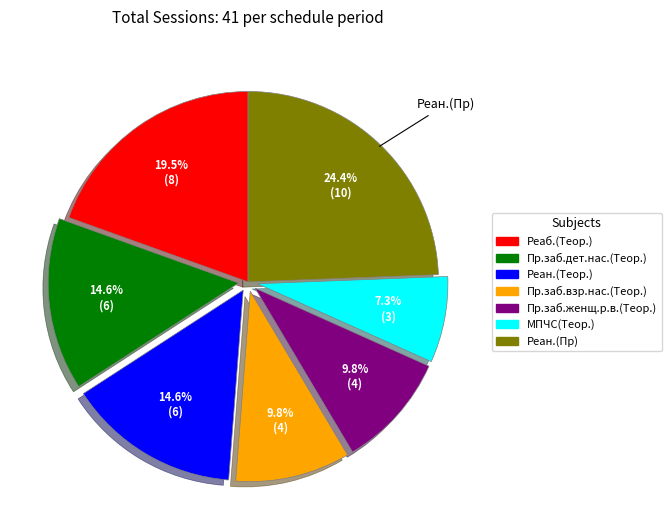

What is the largest slice in the pie chart?

Реан.(Пр)